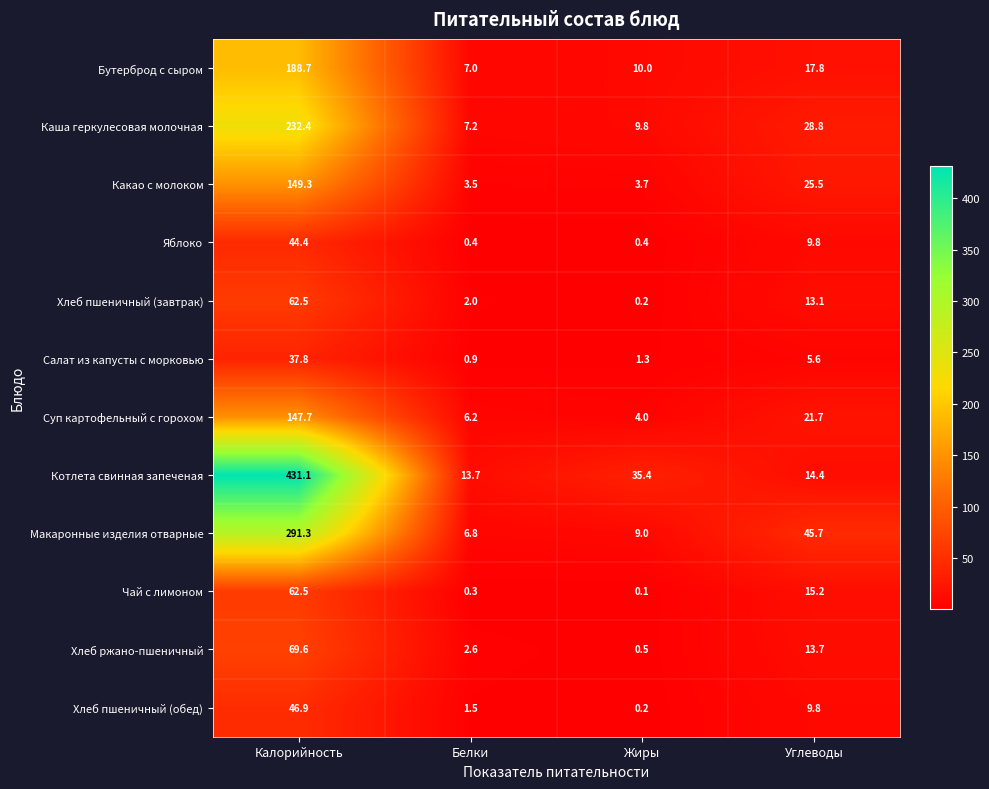

At which category does the chart reach its peak across all series?

Калорийность